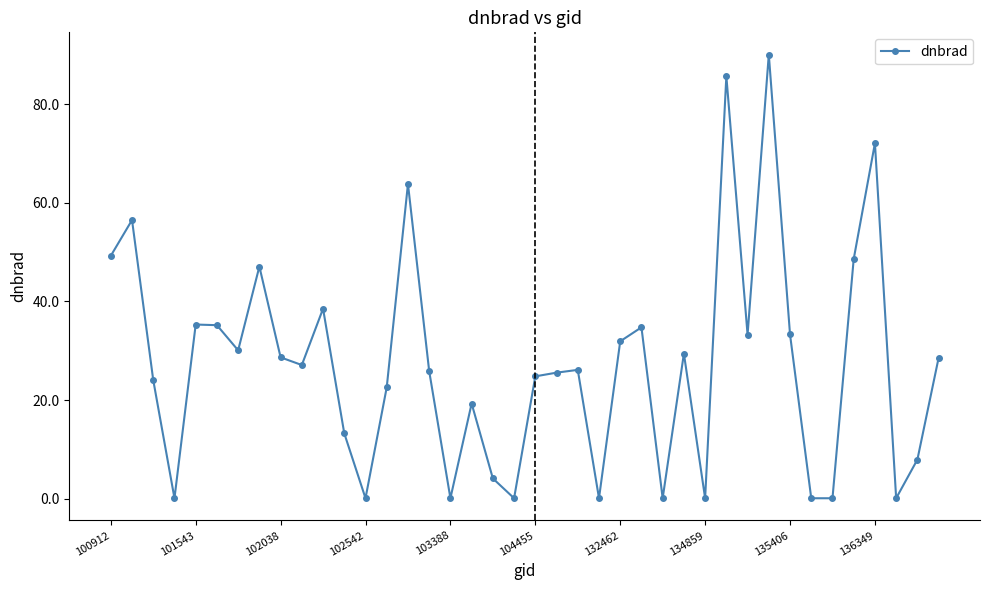

What is the smallest value displayed?

0.1